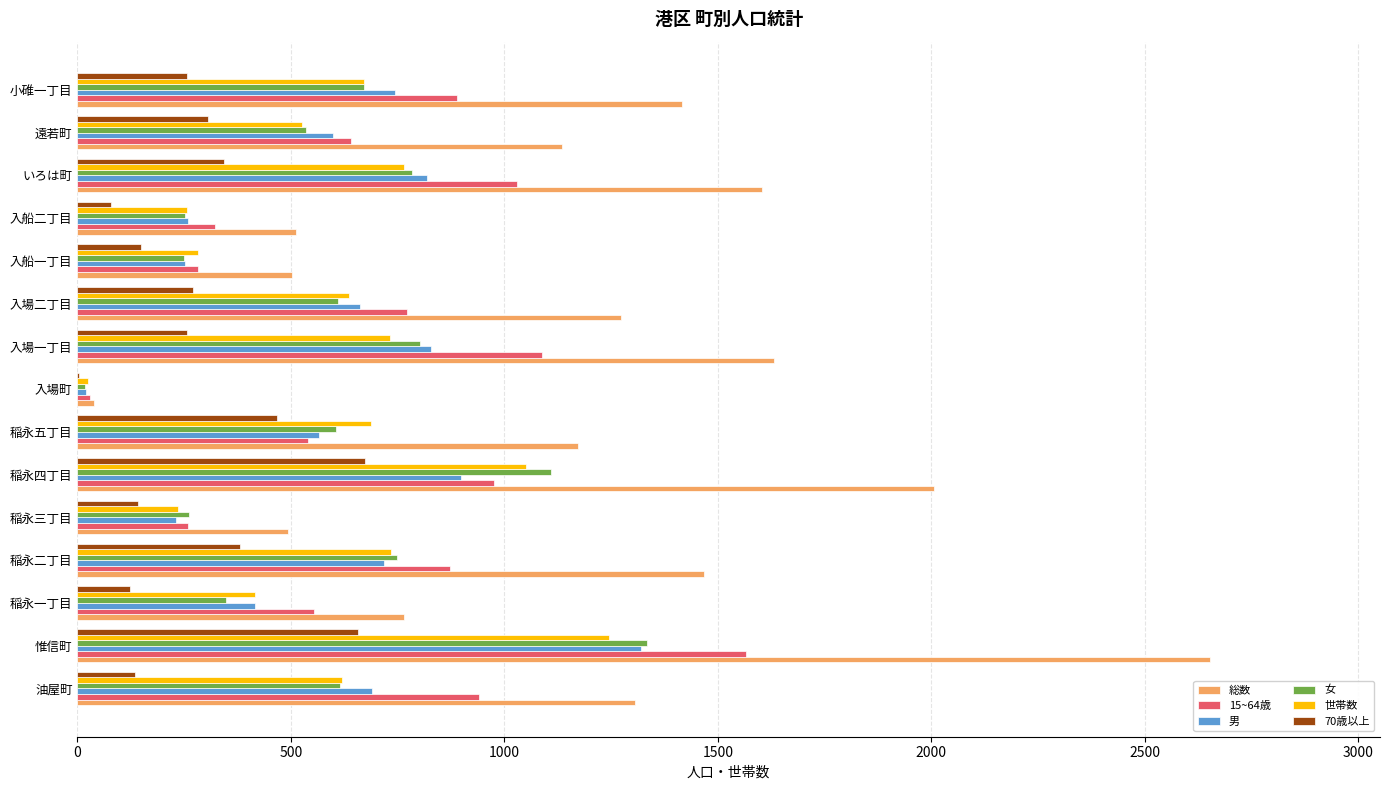

At which label does 世帯数 reach its peak?

惟信町